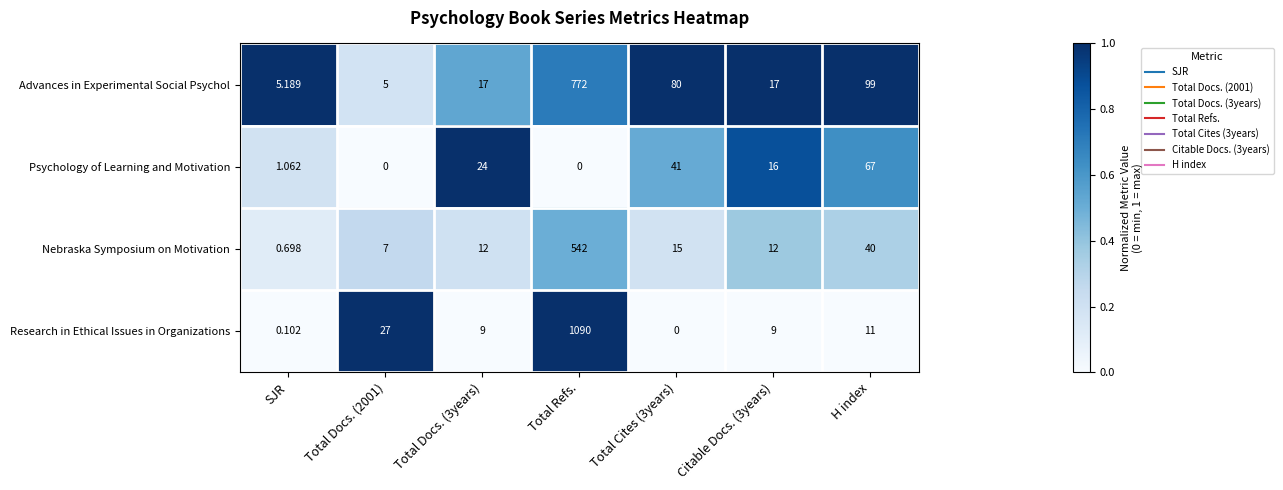

What is the greatest value displayed?

1090.0